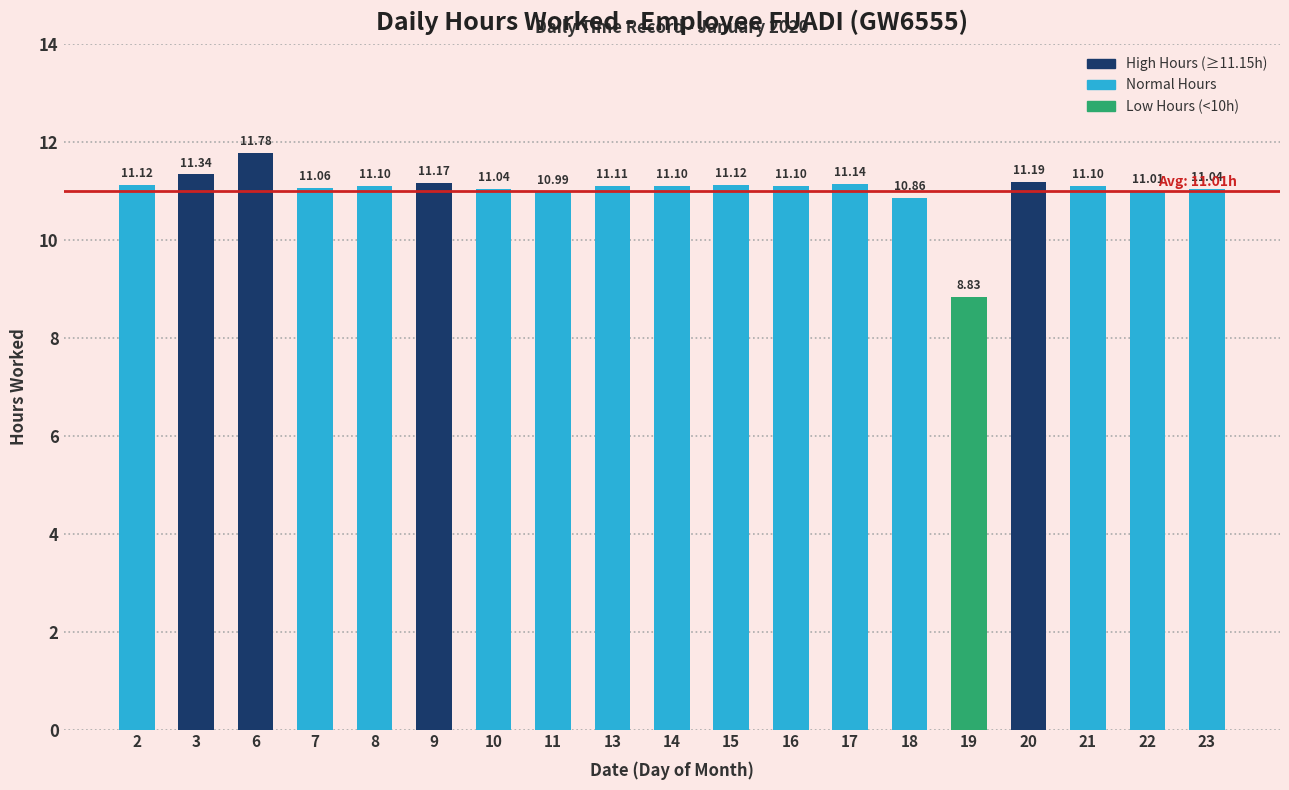

Reading left to right, what are all the values shown in this chart?

11.1	11.3	11.8	11.1	11.1	11.2	11.0	11.0	11.1	11.1	11.1	11.1	11.1	10.9	8.8	11.2	11.1	11.0	11.0